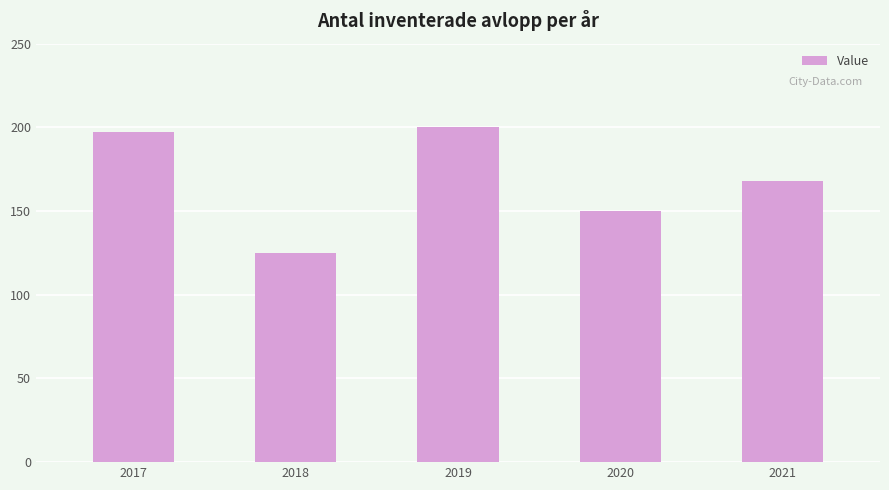

Which has a higher value, 2019 or 2020?

2019